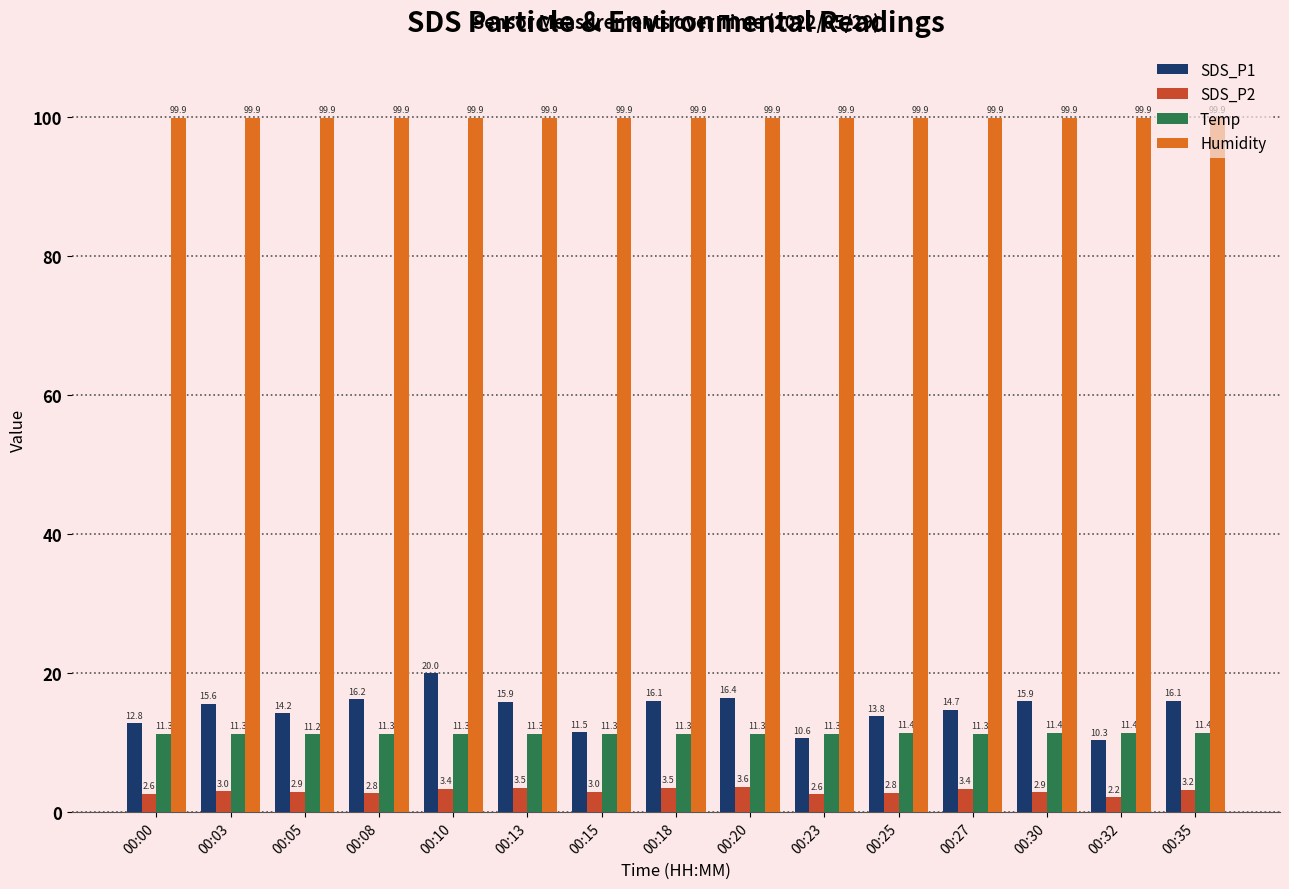

At how many categories does at least one series exceed 79?

15